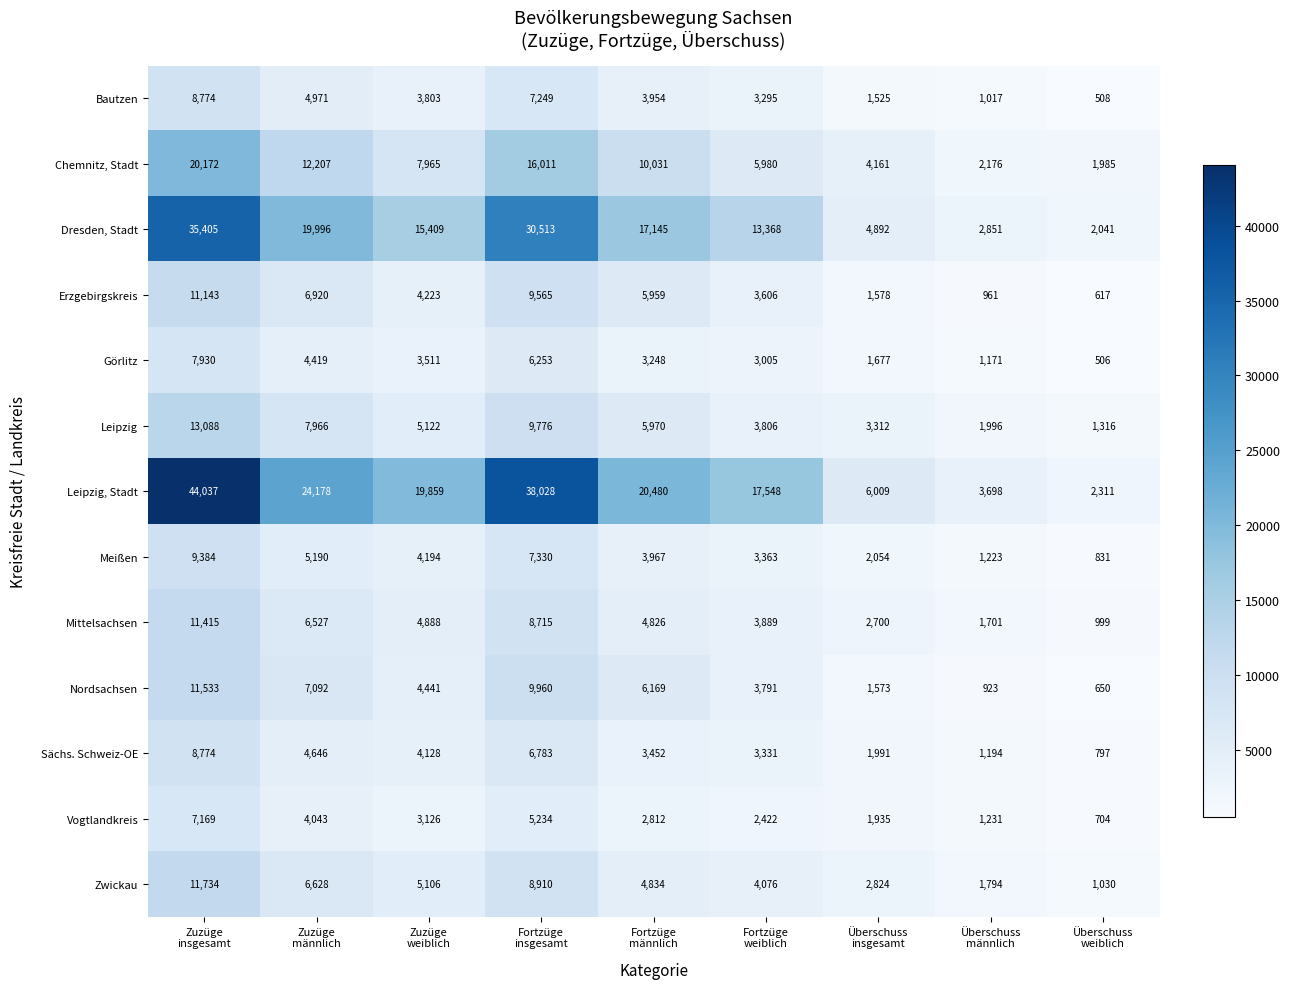

What is the greatest value displayed?

44037